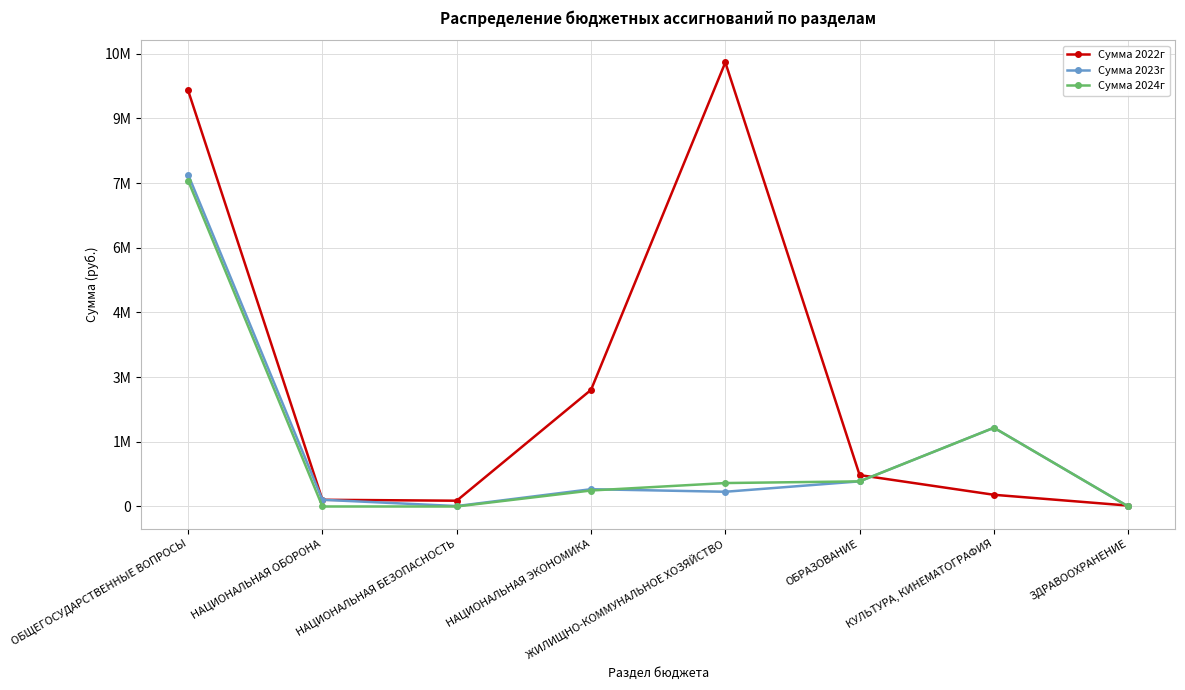

List the series in order of their peak value, highest first.

Сумма 2022г, Сумма 2023г, Сумма 2024г